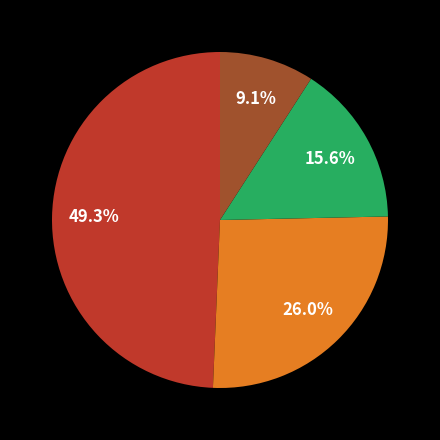

Does any single category account for the majority?

No